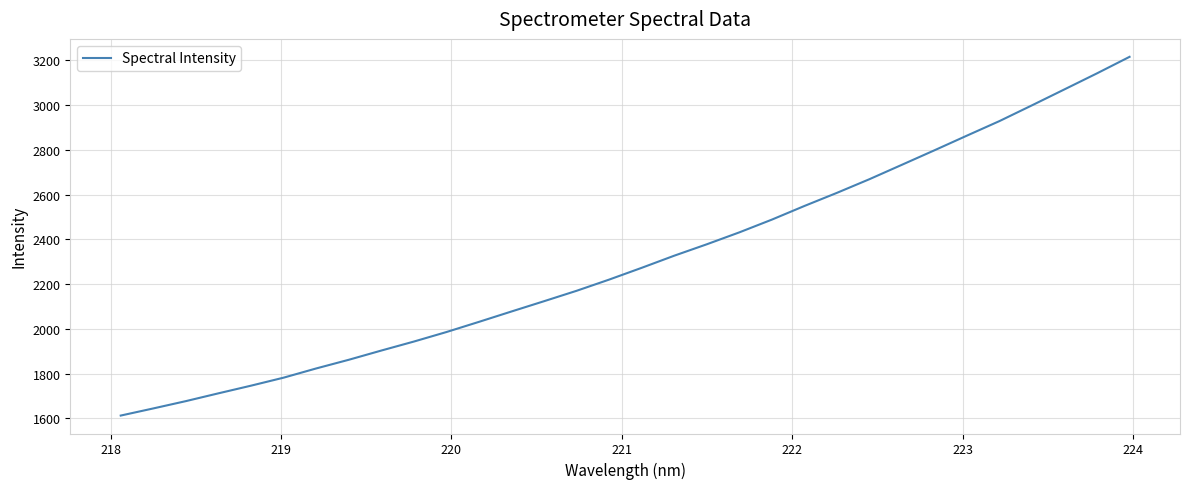

What is the minimum value shown in the chart?

1612.3